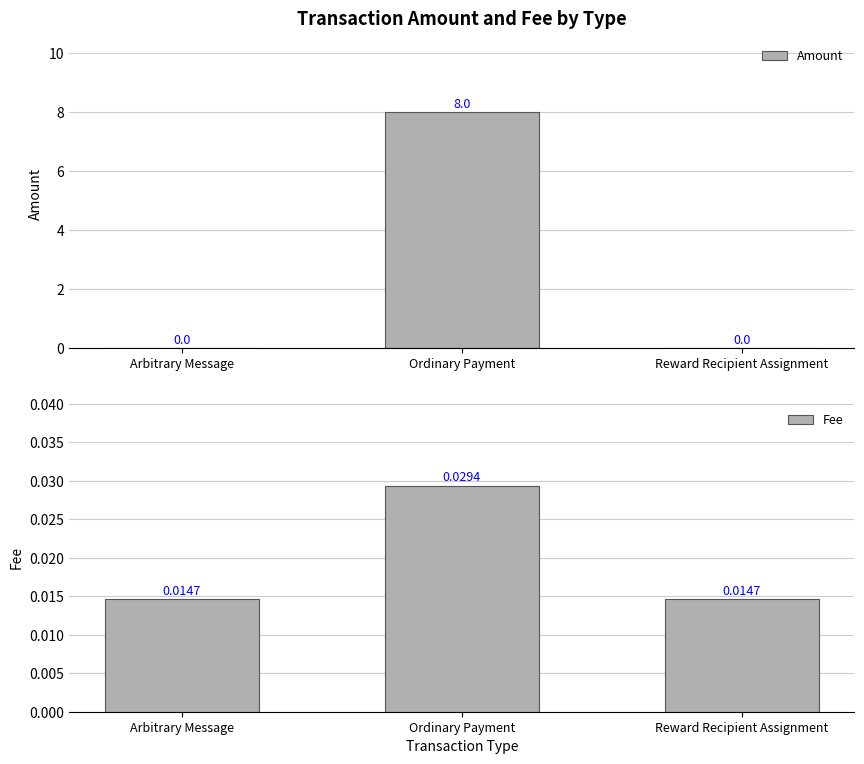

Reading left to right, list all the values displayed in this chart.

Amount: 0.0	8.0	0.0
Fee: 0.0	0.0	0.0